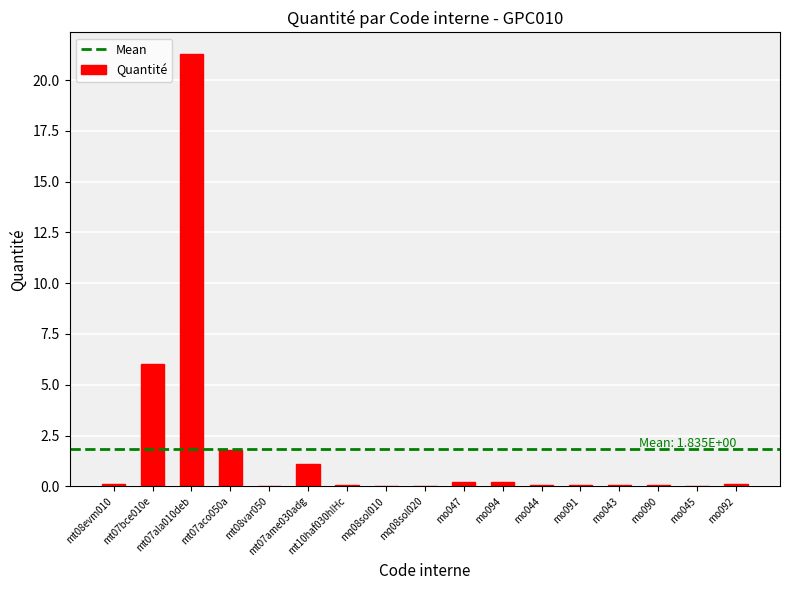

Read the value at mt07ame030adg.

1.1